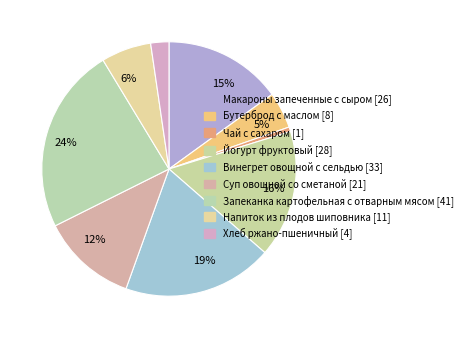

Count the number of slices in the pie.

9